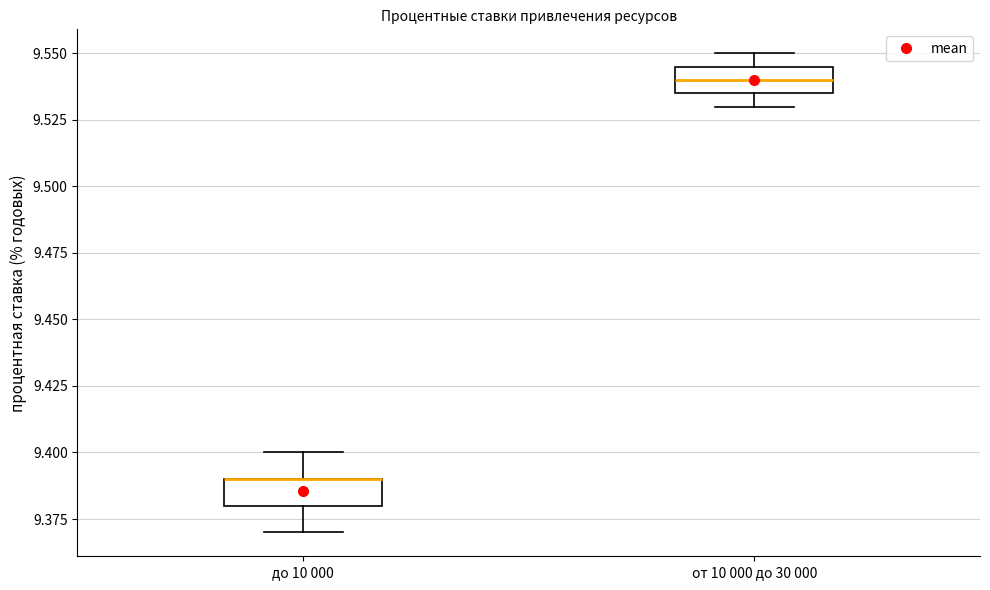

Where does the lower whisker of the box for от 10 000 до 30 000 end on the y-axis? The values are not printed on the chart, so give them approximately, as read against the axis.

9.530